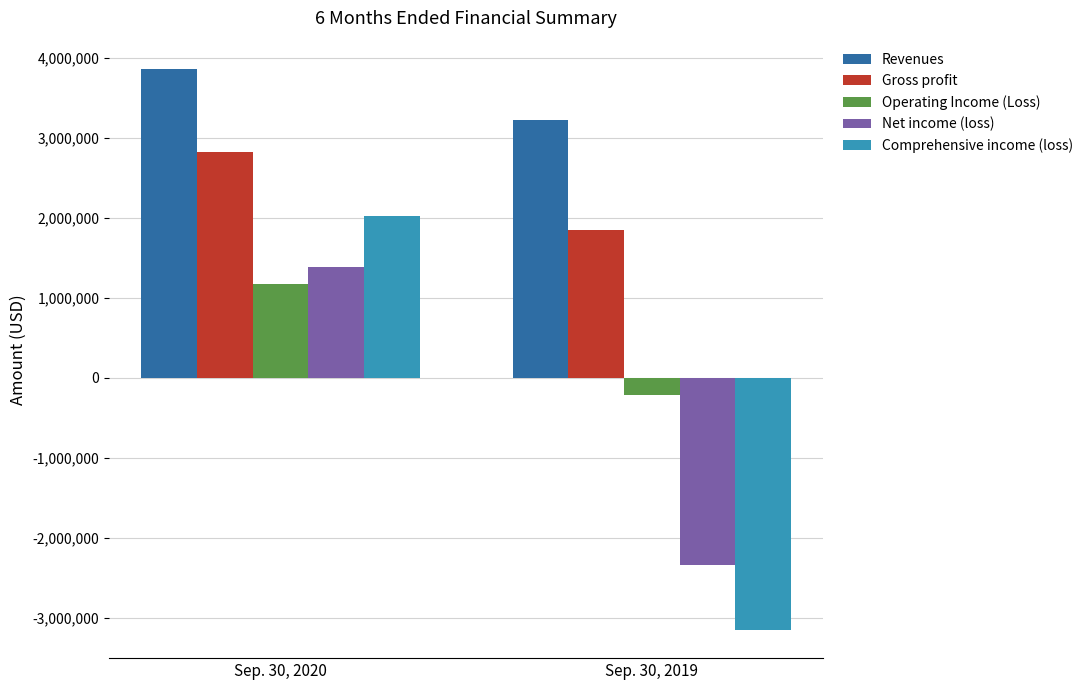

Reading left to right, list all the values displayed in this chart.

Revenues: Sep. 30, 2020=3860501	Sep. 30, 2019=3215147
Gross profit: Sep. 30, 2020=2820936	Sep. 30, 2019=1839385
Operating Income (Loss): Sep. 30, 2020=1163810	Sep. 30, 2019=-220753
Net income (loss): Sep. 30, 2020=1381258	Sep. 30, 2019=-2348069
Comprehensive income (loss): Sep. 30, 2020=2020033	Sep. 30, 2019=-3155384